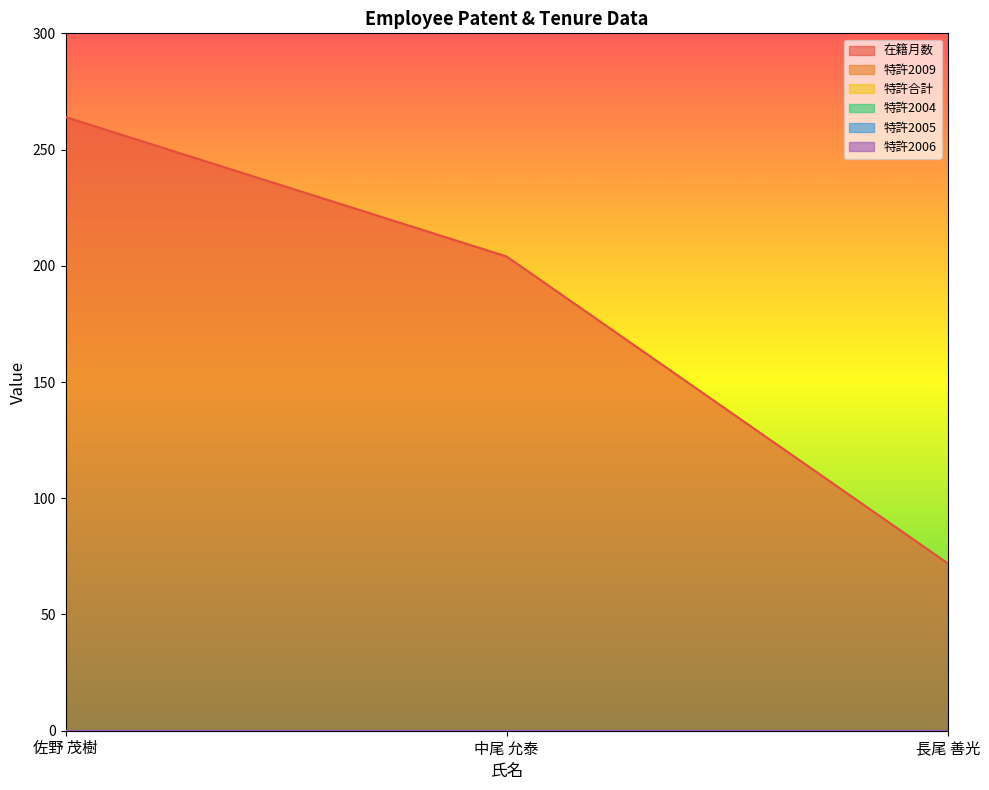

Which series has the widest spread of values?

在籍月数